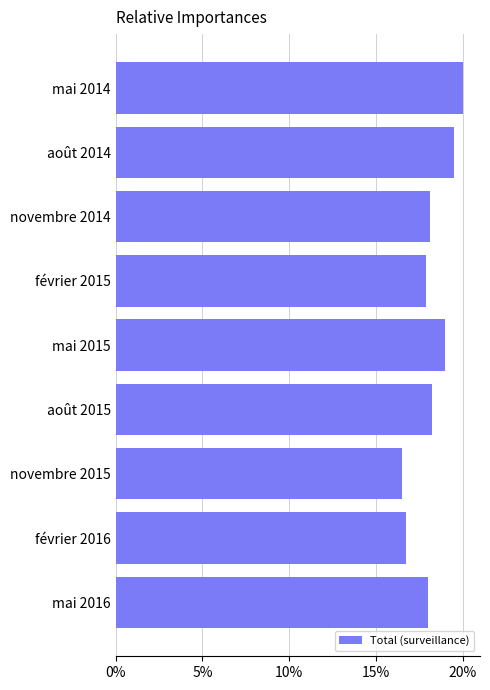

What is the smallest value displayed?

16.5